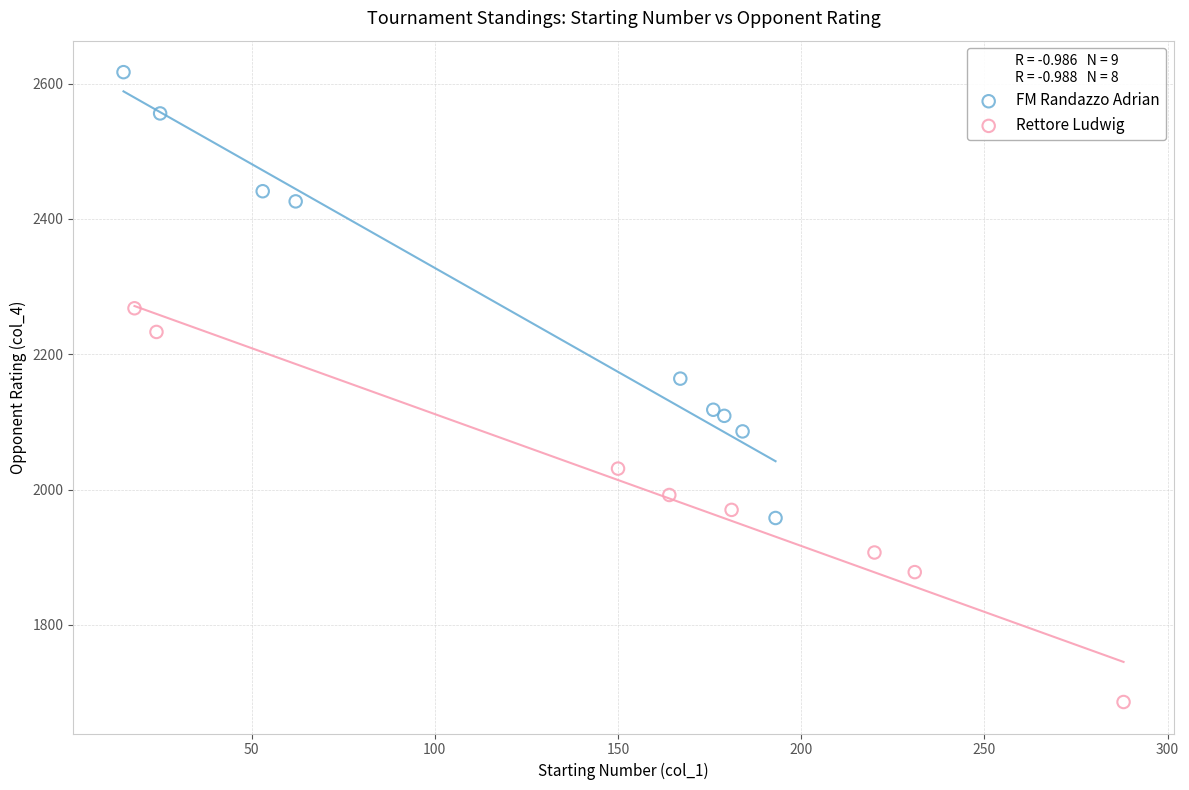

Which series contains the lowest Y value?

Rettore Ludwig